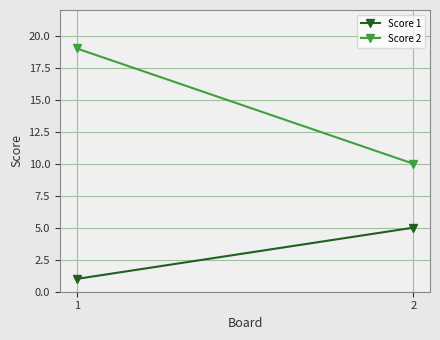

What is the approximate value of Score 1 at 1?

1